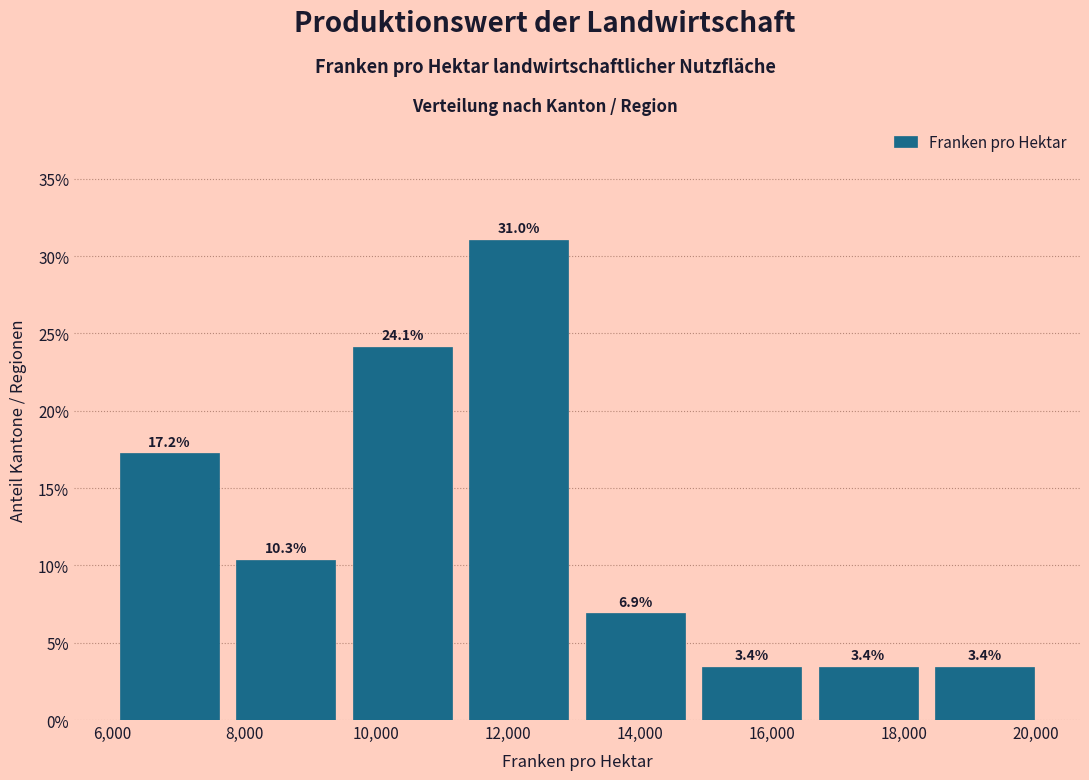

How tall is the bar that spans 13000 to 14800 on the x-axis? The bar edges are not printed on the chart, so give them approximately, as read against the axis.

6.9